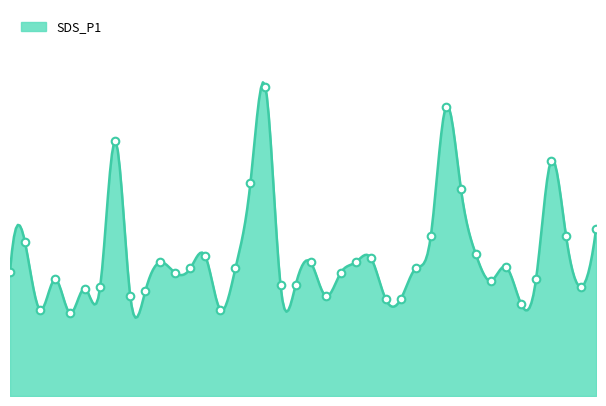

Which has a higher value, 02:30 or 03:00?

03:00